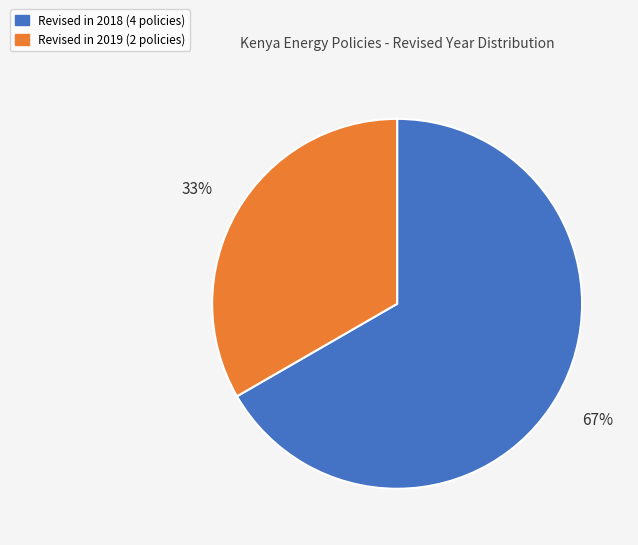

What is the largest slice in the pie chart?

Revised in 2018 (4 policies)